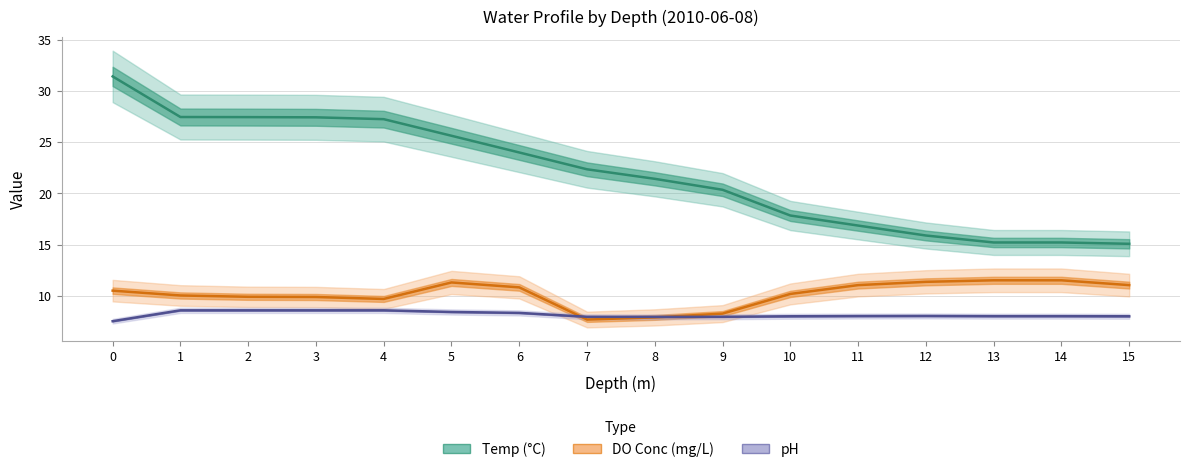

What is the maximum value for pH?

8.6